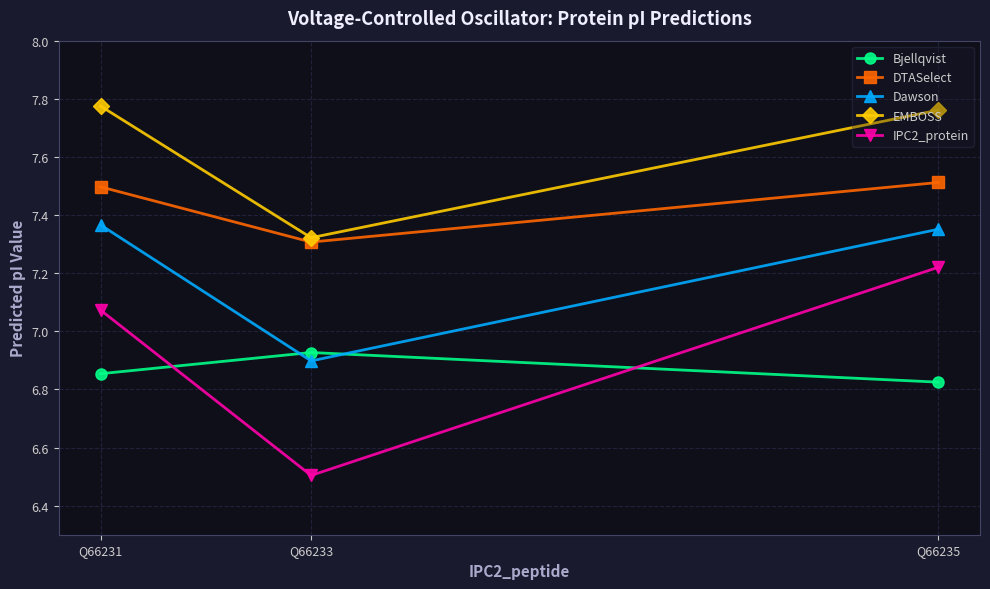

True or false: EMBOSS has a value of 13.1 at Q66235.

False